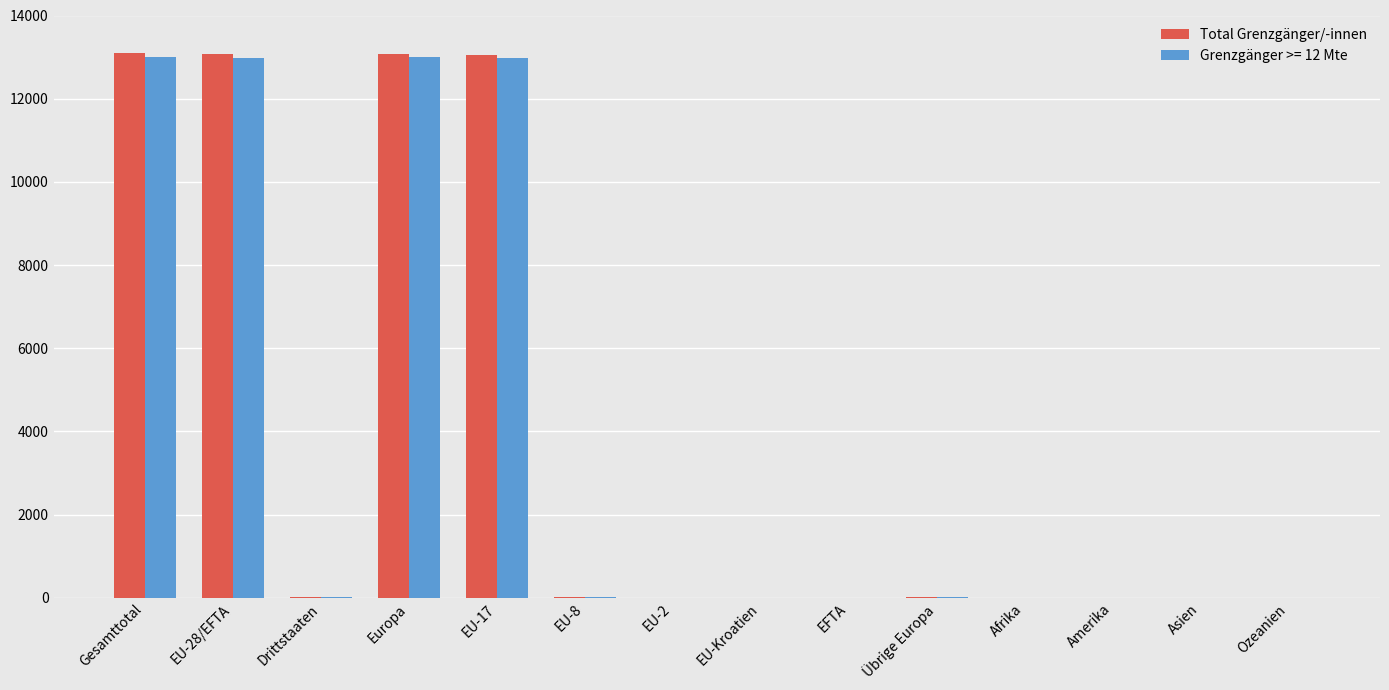

Between Gesamttotal and EFTA, which series saw the biggest shift?

Total Grenzgänger/-innen